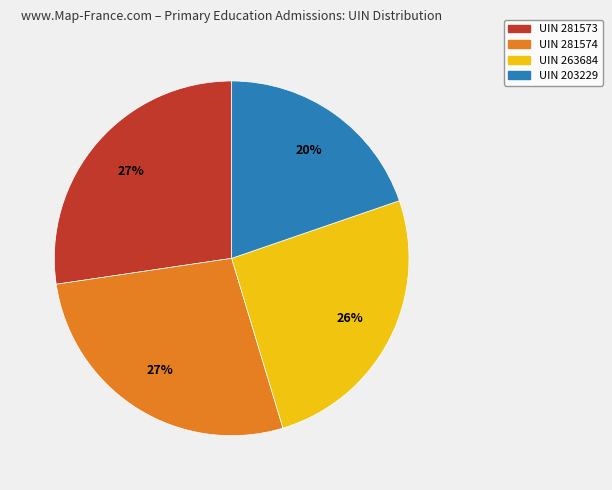

Is there a majority slice in this chart?

No